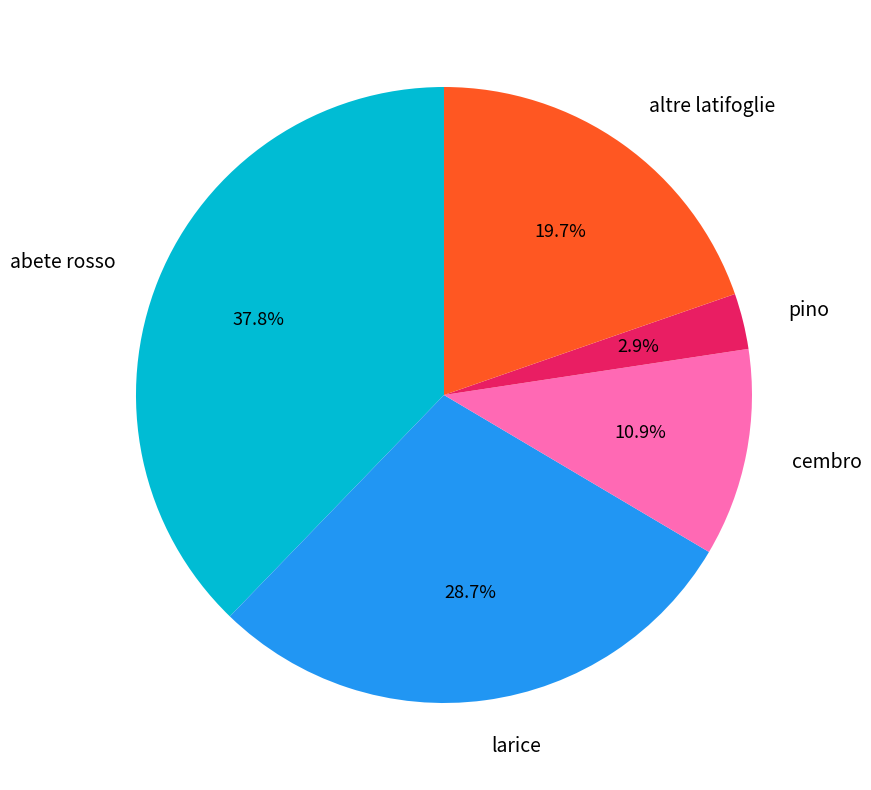

True or false: altre latifoglie accounts for 28% of the total.

False